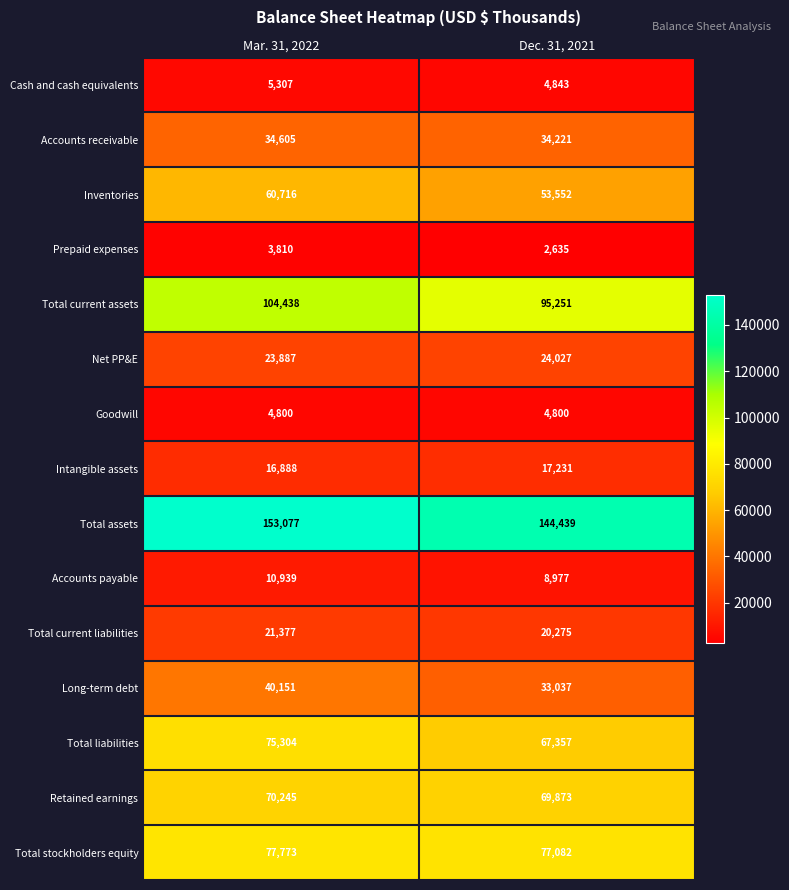

The Accounts payable series shows 10939 at Mar. 31, 2022. True or false?

True